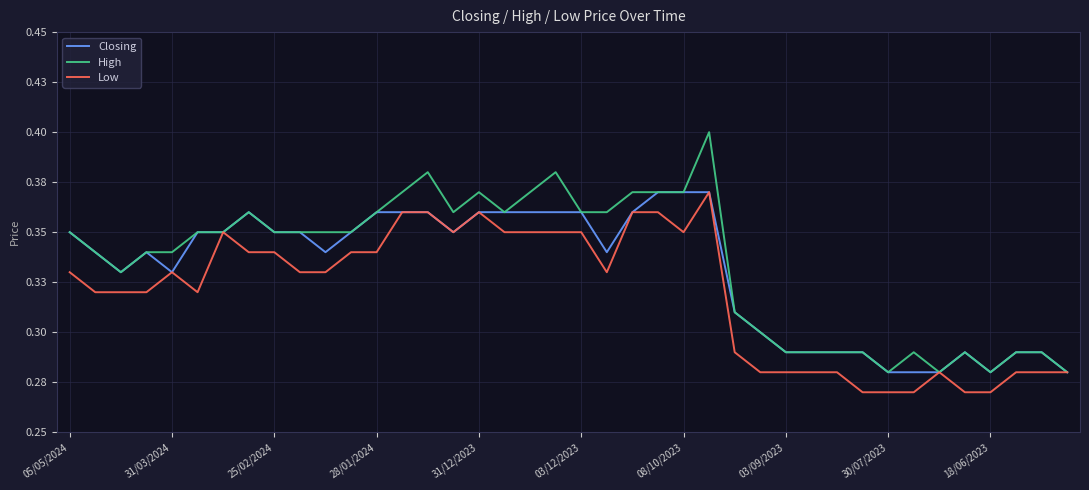

What are all the series names shown in the legend?

Closing, High, Low